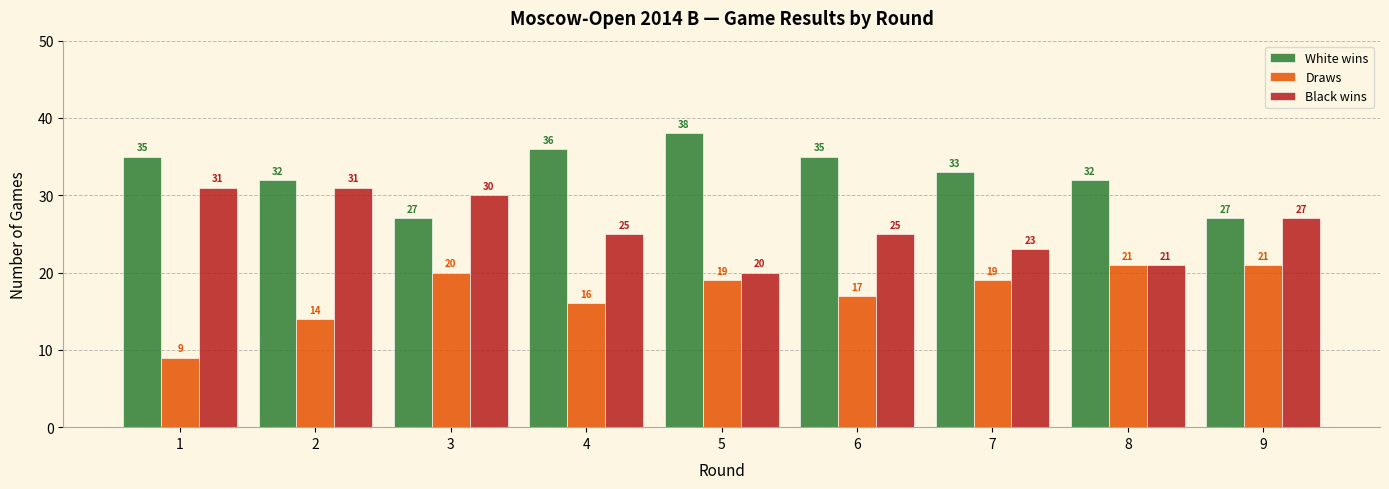

Reading left to right, extract all data points from this chart.

White wins: 1=35	2=32	3=27	4=36	5=38	6=35	7=33	8=32	9=27
Draws: 1=9	2=14	3=20	4=16	5=19	6=17	7=19	8=21	9=21
Black wins: 1=31	2=31	3=30	4=25	5=20	6=25	7=23	8=21	9=27